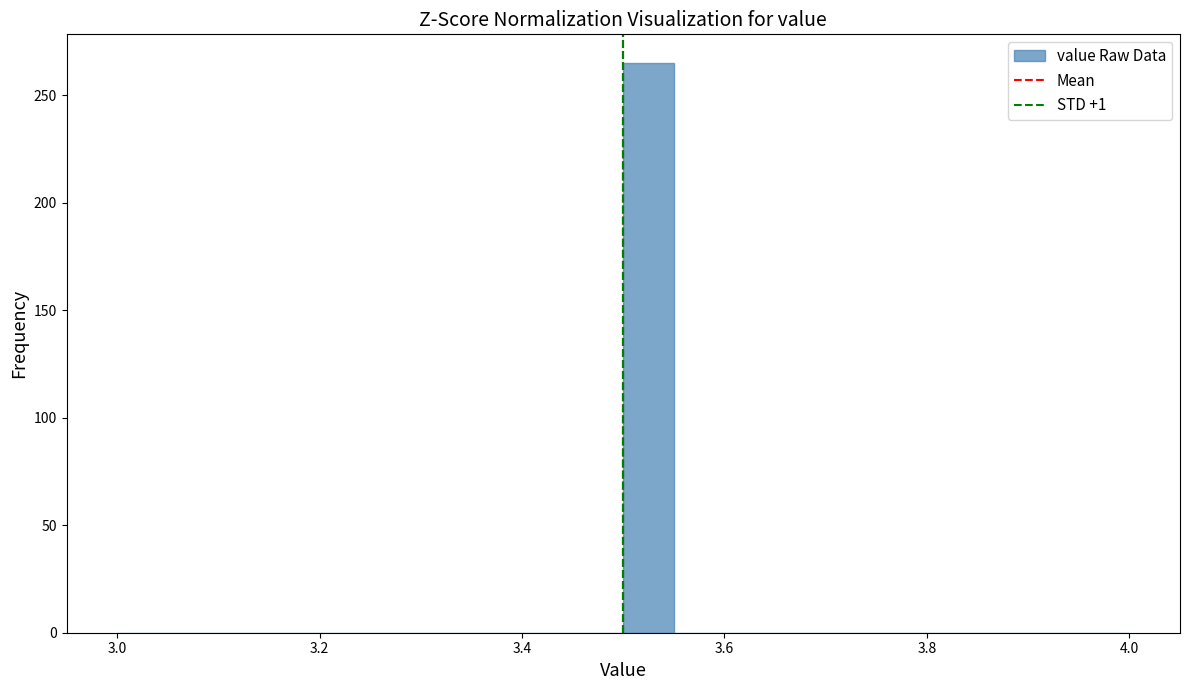

Around what value on the x-axis is the tallest bar? Give the approximate position of its centre, as read against the axis.

3.52